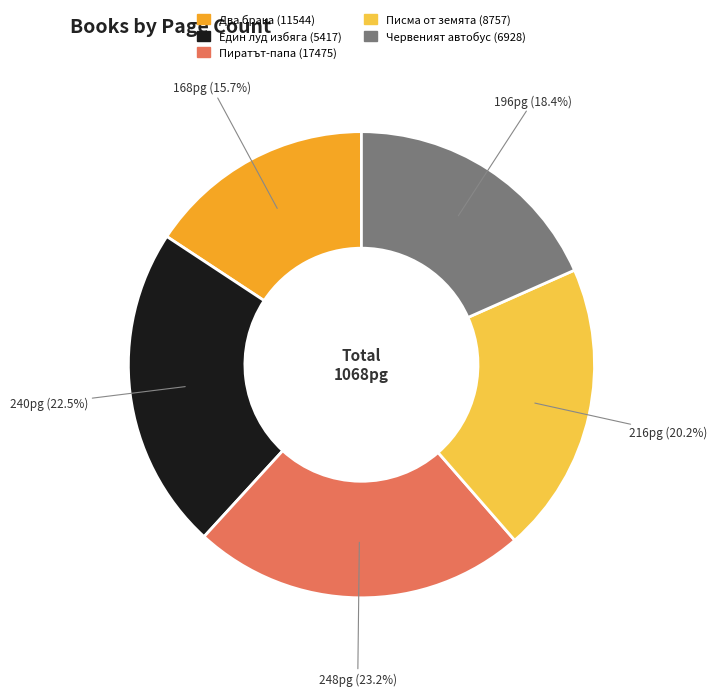

What percentage is NOT represented by Един луд избяга (5417)?

77.5%